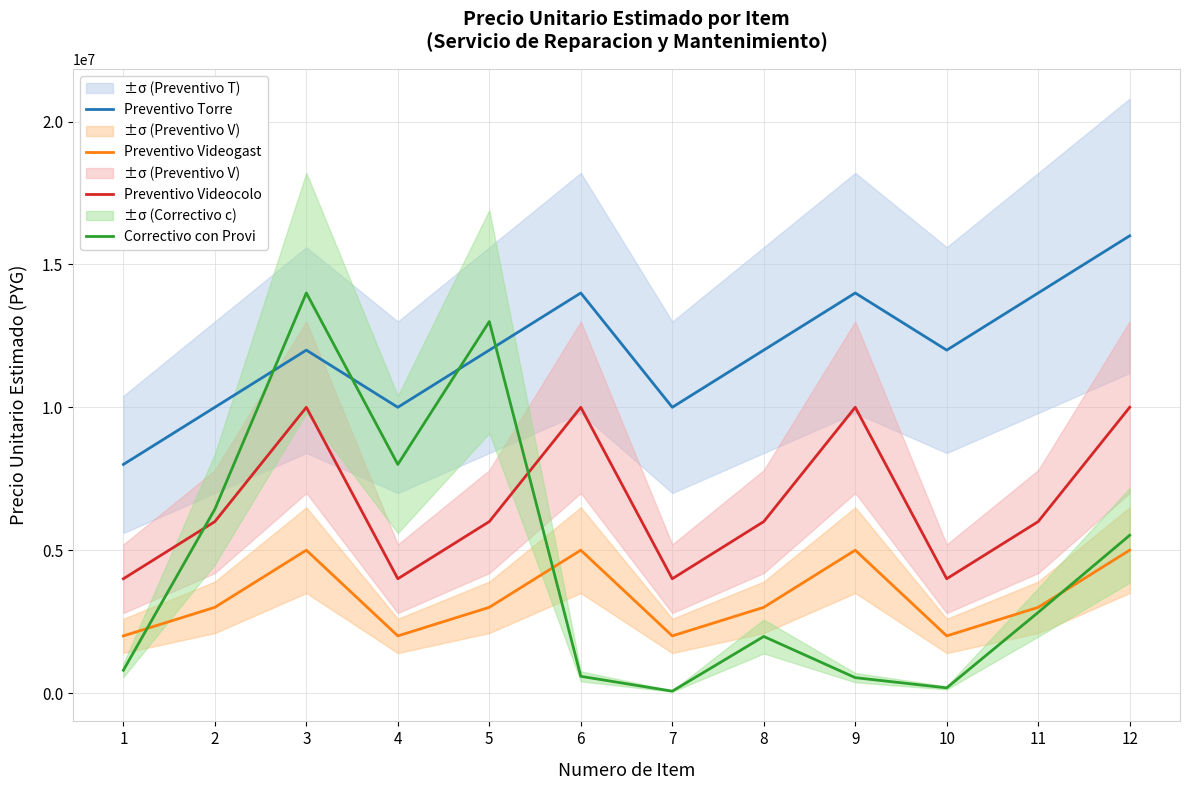

What is the average value of the Preventivo Videocolo series?

6666667